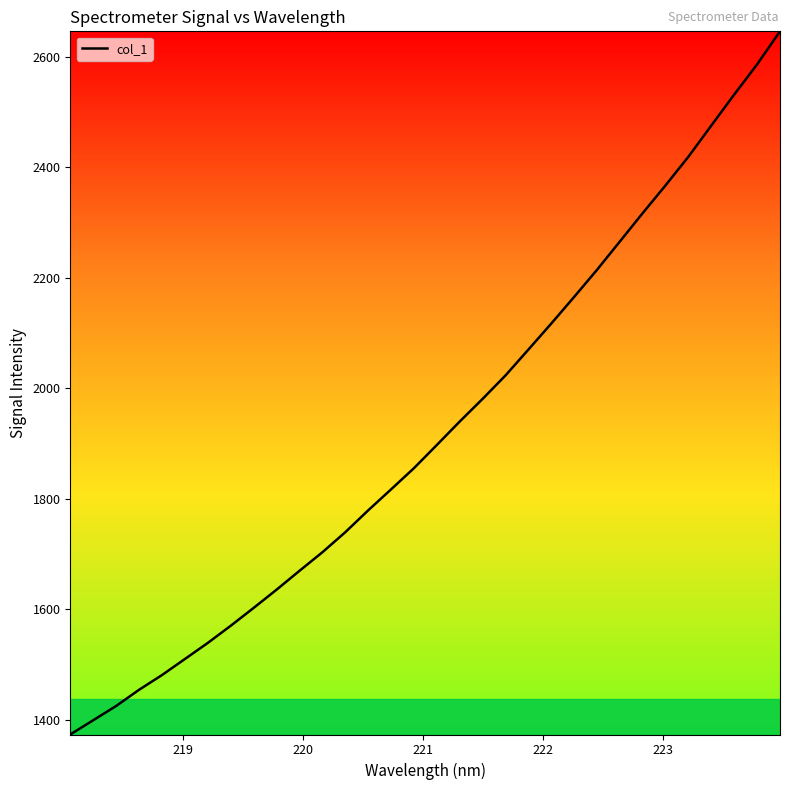

What is the sum of all values?

61573.2